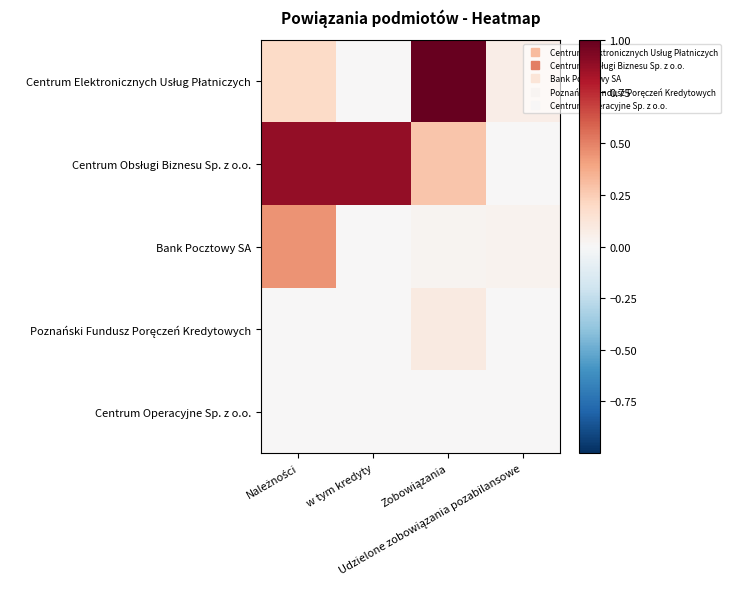

Rank the series by their maximum value, from lowest to highest.

Centrum Operacyjne Sp. z o.o., Poznański Fundusz Poręczeń Kredytowych, Bank Pocztowy SA, Centrum Obsługi Biznesu Sp. z o.o., Centrum Elektronicznych Usług Płatniczych